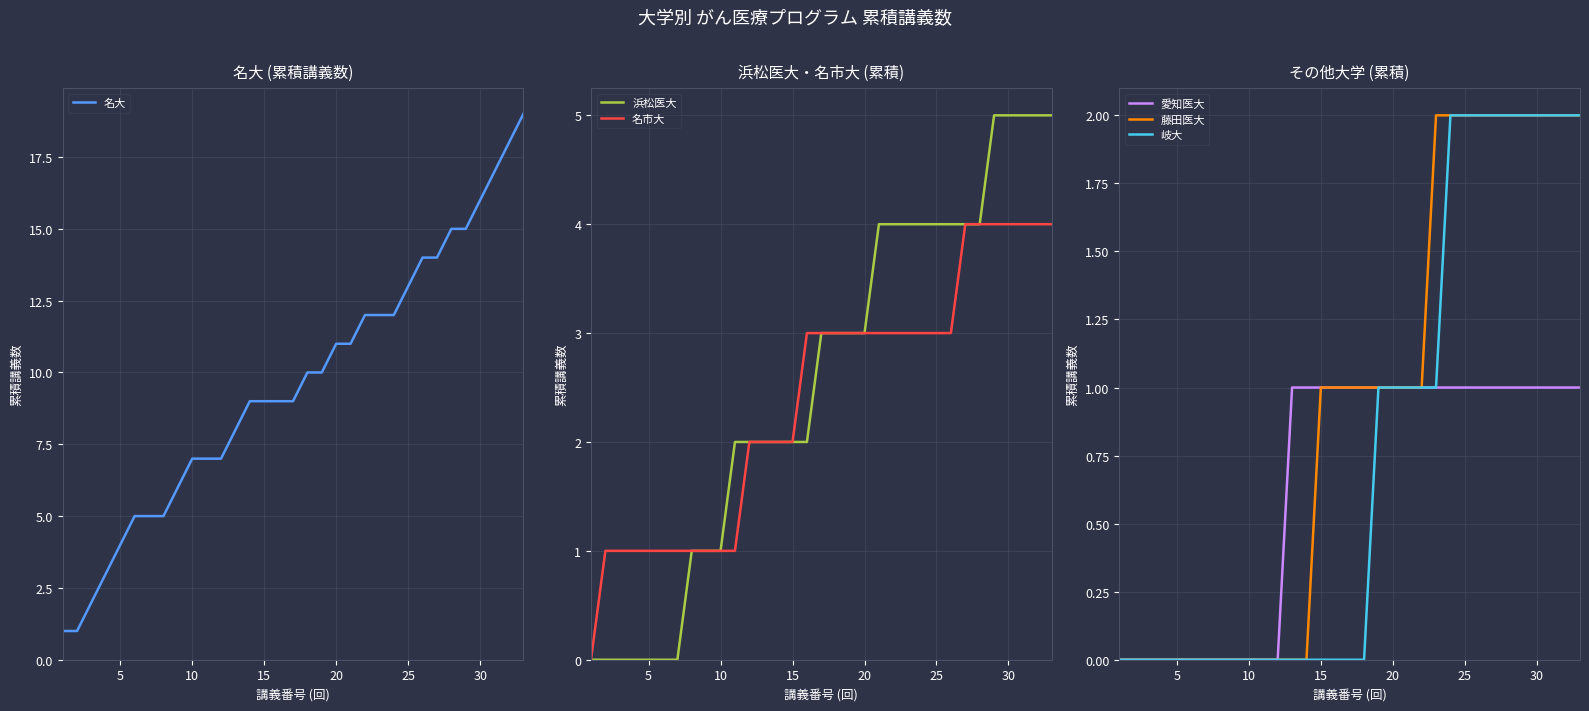

What is the difference between the second highest and second lowest values in the 藤田医大 series?

2